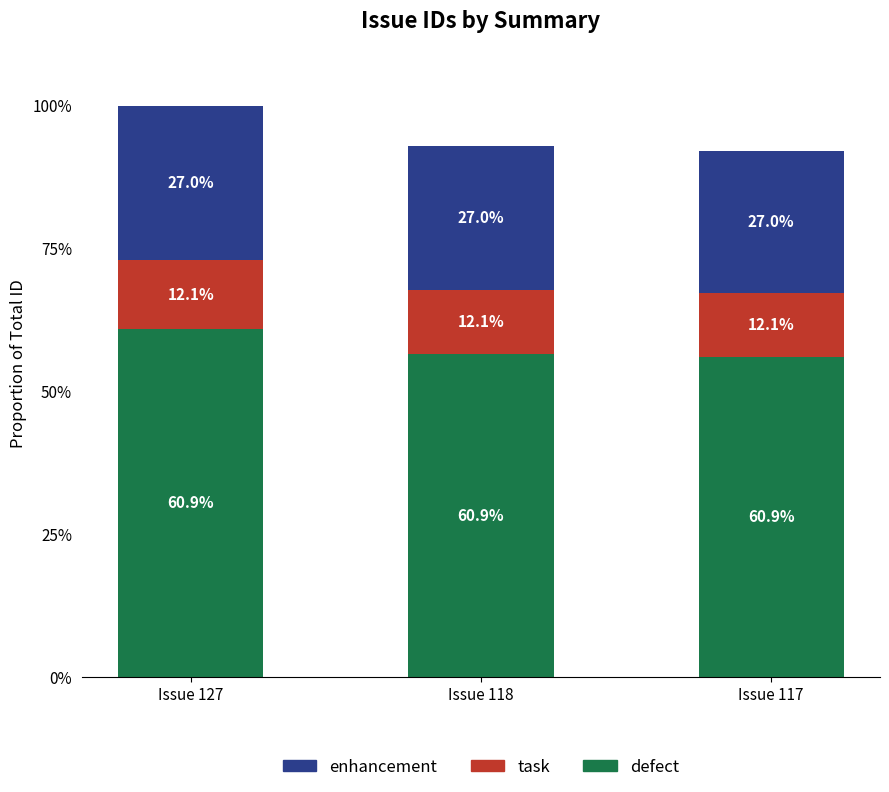

What are all the series names shown in the legend?

enhancement, task, defect